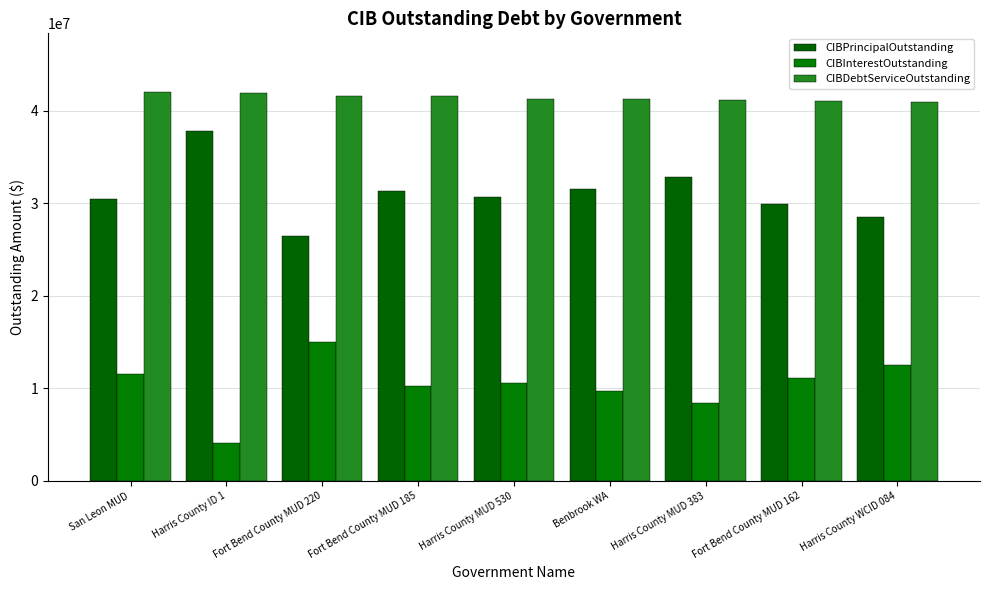

How many categories are shown in the chart?

9